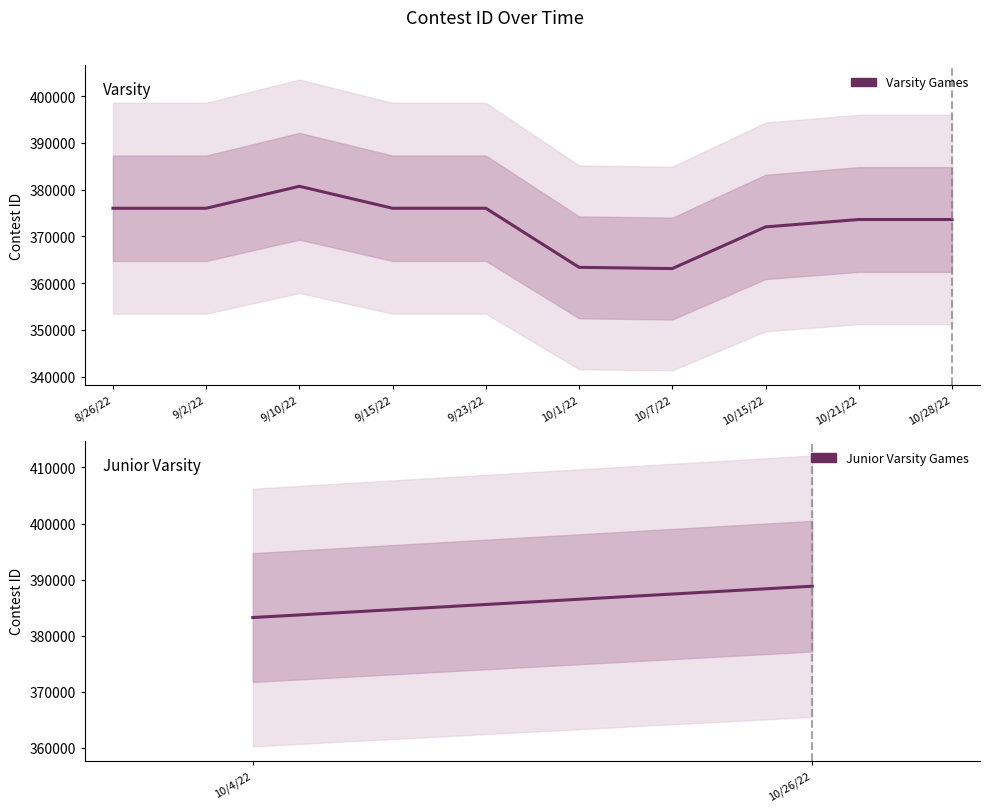

At which label does the data first exceed 376024?

9/2/22